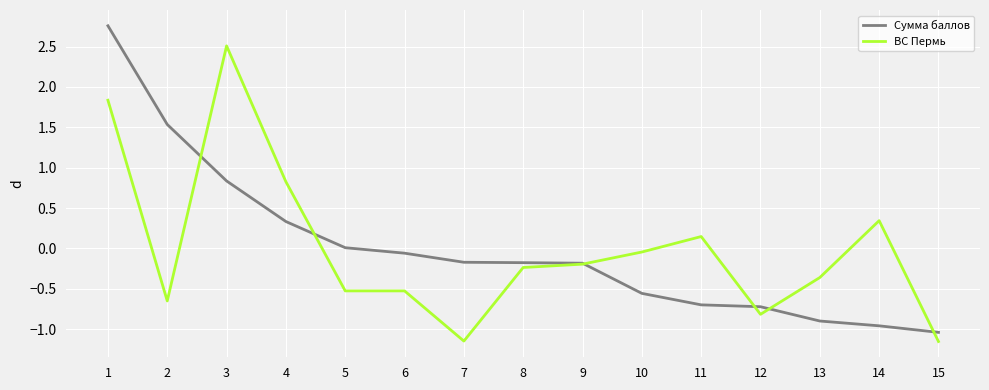

List the series in order of their peak value, highest first.

Сумма баллов, ВС Пермь